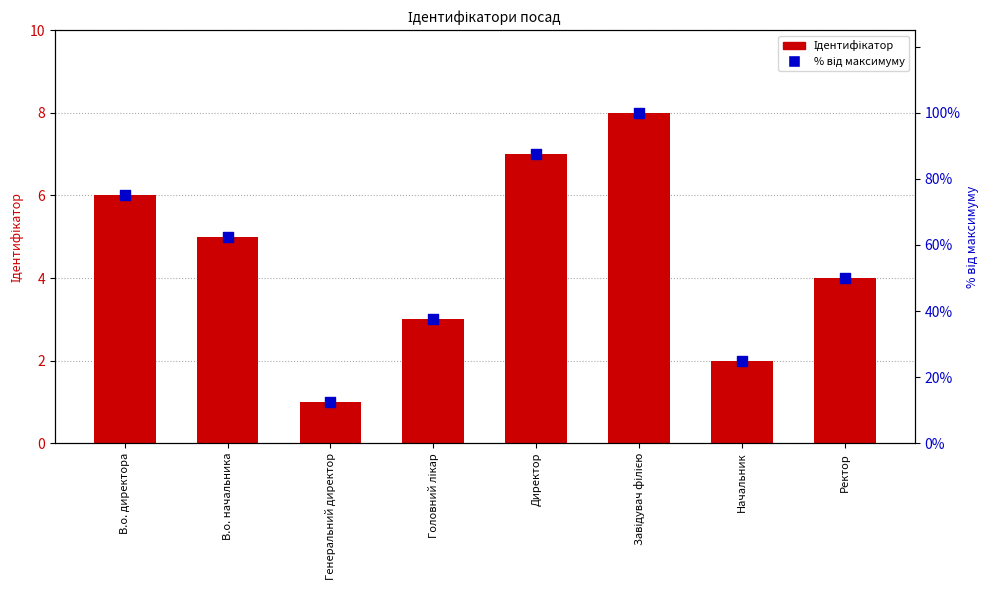

What is the total value across all series at Начальник?

27.0